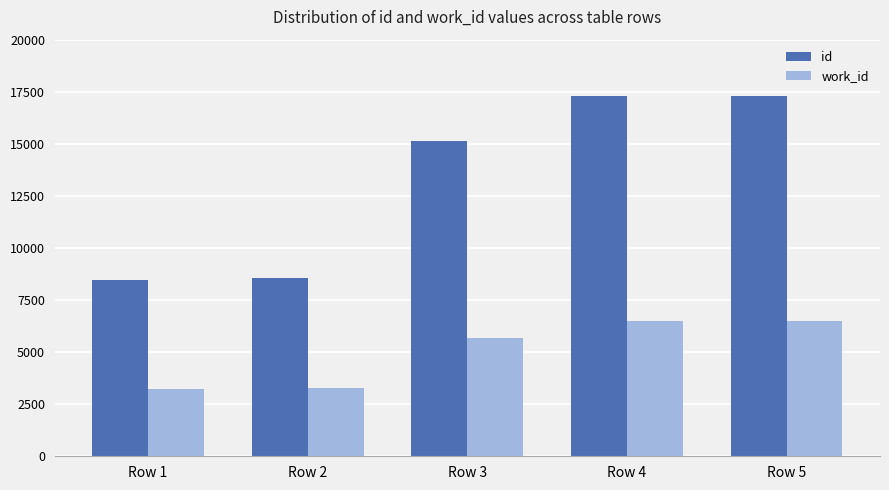

Which series has the widest spread of values?

id